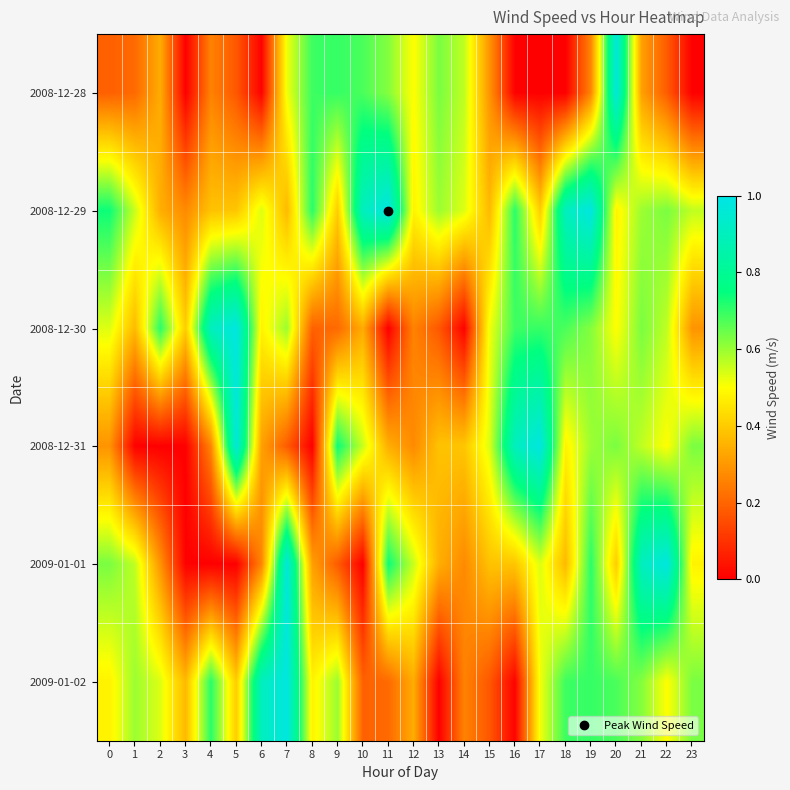

At how many categories does at least one series exceed 0?

24